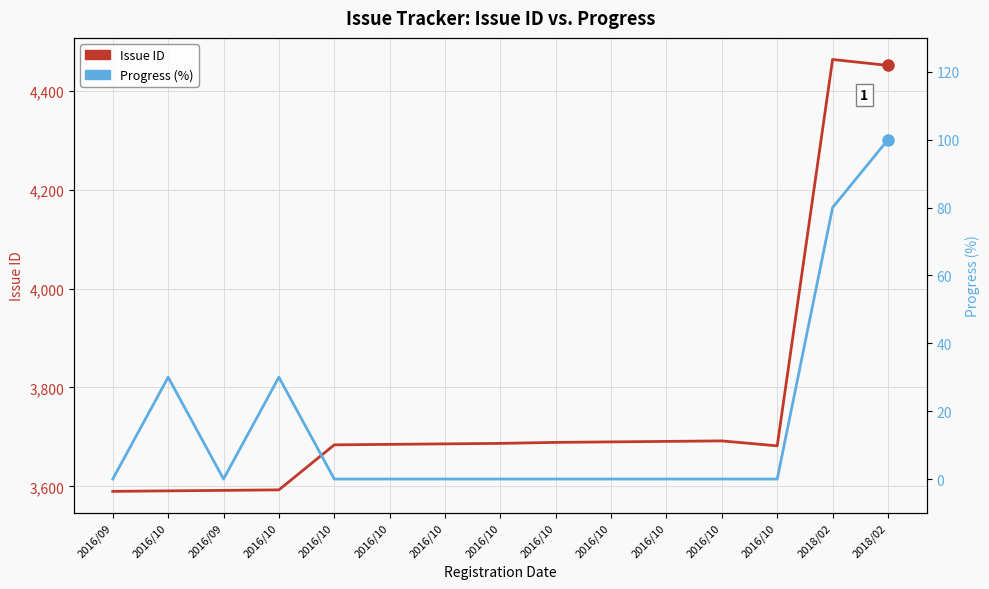

Reading left to right, list all the values displayed in this chart.

Issue ID: 2016/09=3590	2016/10=3591	2016/09=3592	2016/10=3593	2016/10=3684	2016/10=3685	2016/10=3686	2016/10=3687	2016/10=3689	2016/10=3690	2016/10=3691	2016/10=3692	2016/10=3682	2018/02=4463	2018/02=4451
Progress (%): 2016/09=0	2016/10=30	2016/09=0	2016/10=30	2016/10=0	2016/10=0	2016/10=0	2016/10=0	2016/10=0	2016/10=0	2016/10=0	2016/10=0	2016/10=0	2018/02=80	2018/02=100